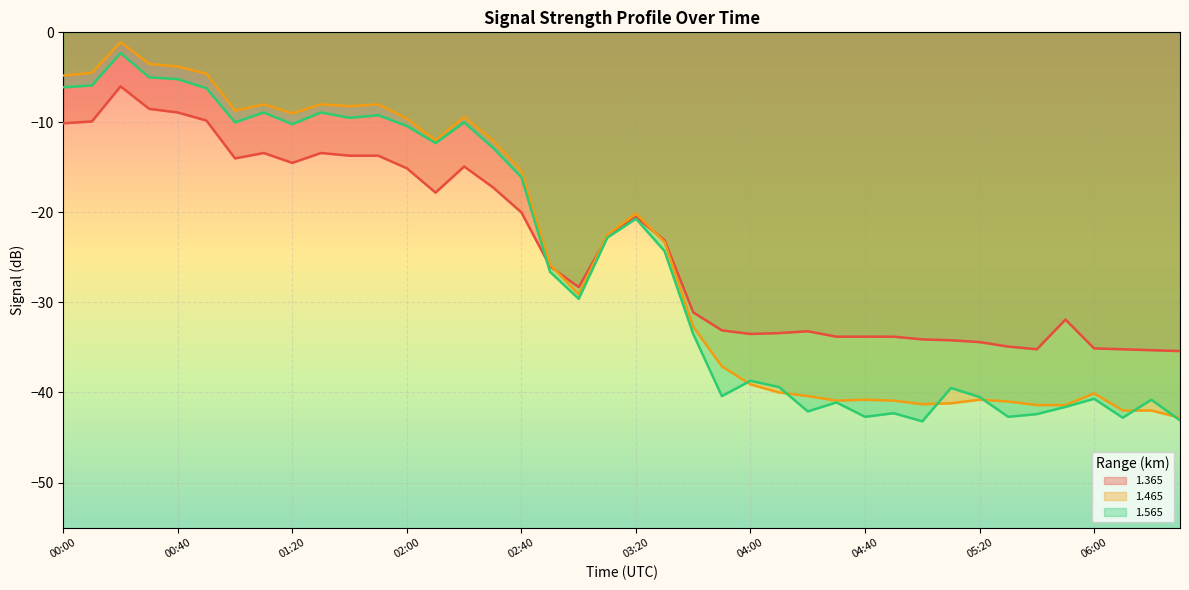

How many data points in 1.465 are above -23?

19